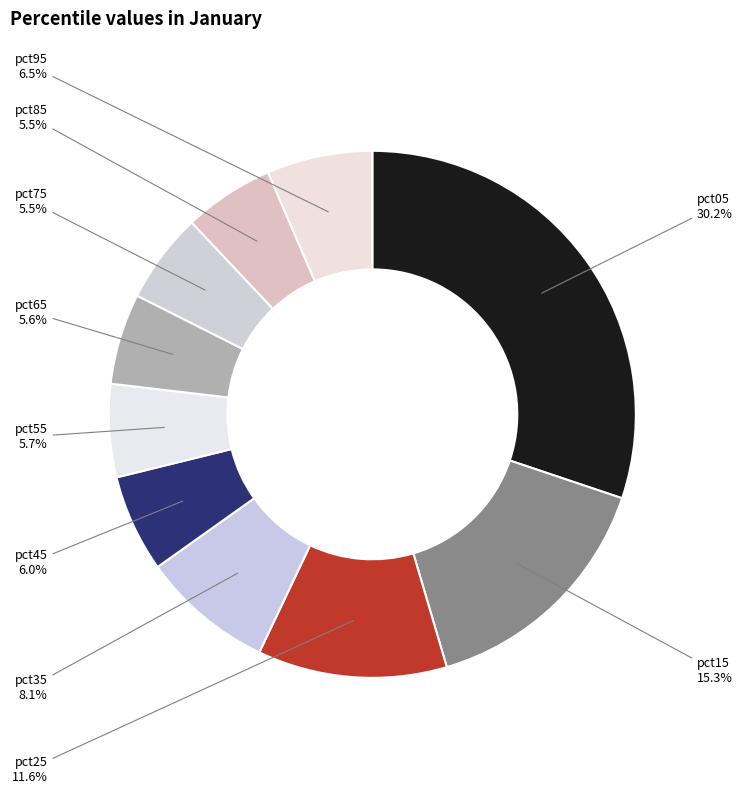

How many slices are in this pie chart?

10